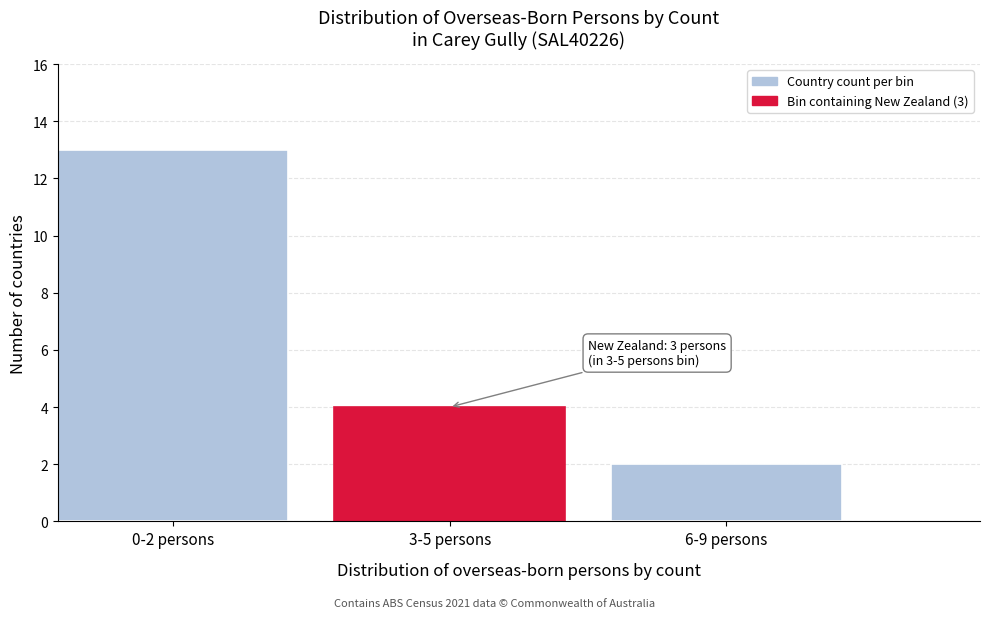

Reading right to left, list all the values displayed in this chart.

2	4	13